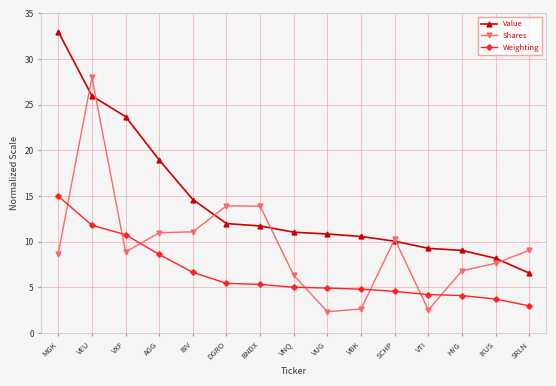

At which category does Shares reach its first local valley?

VXF